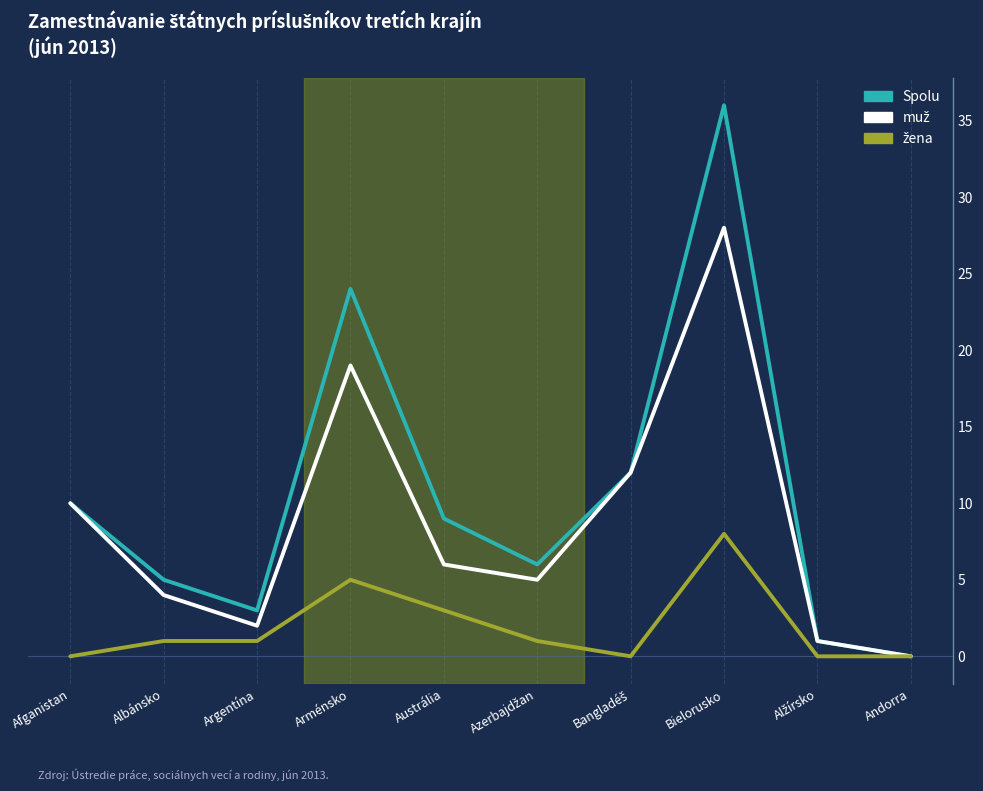

Which series has the largest total across all categories?

Spolu